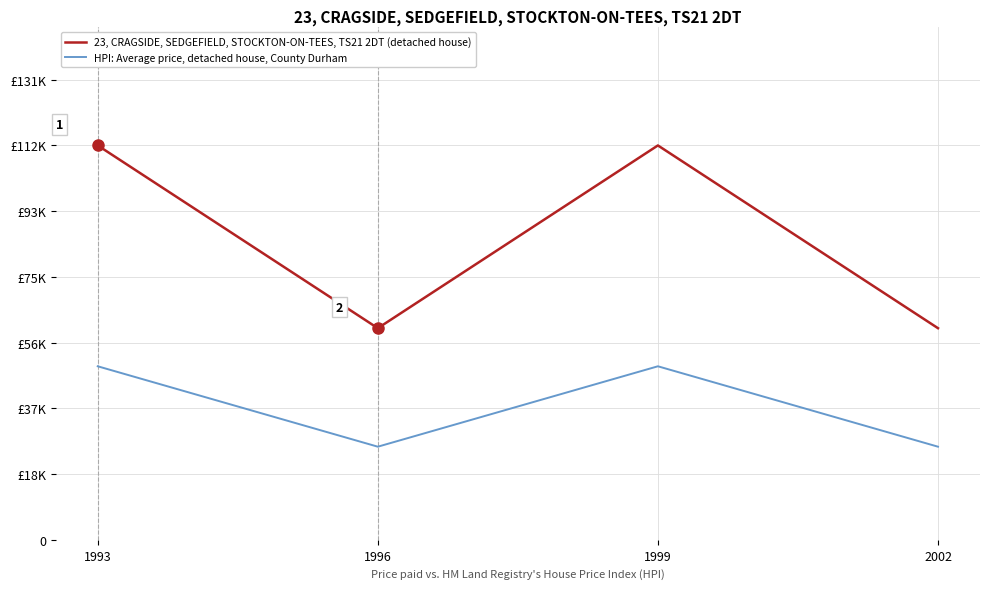

At how many categories does at least one series exceed 73859?

2